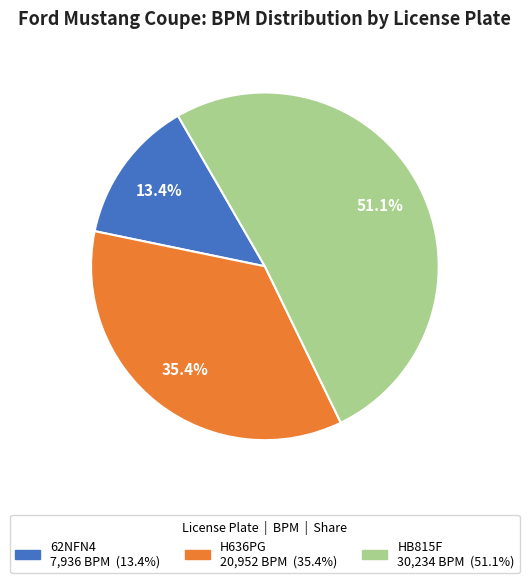

Which category accounts for the majority?

HB815F